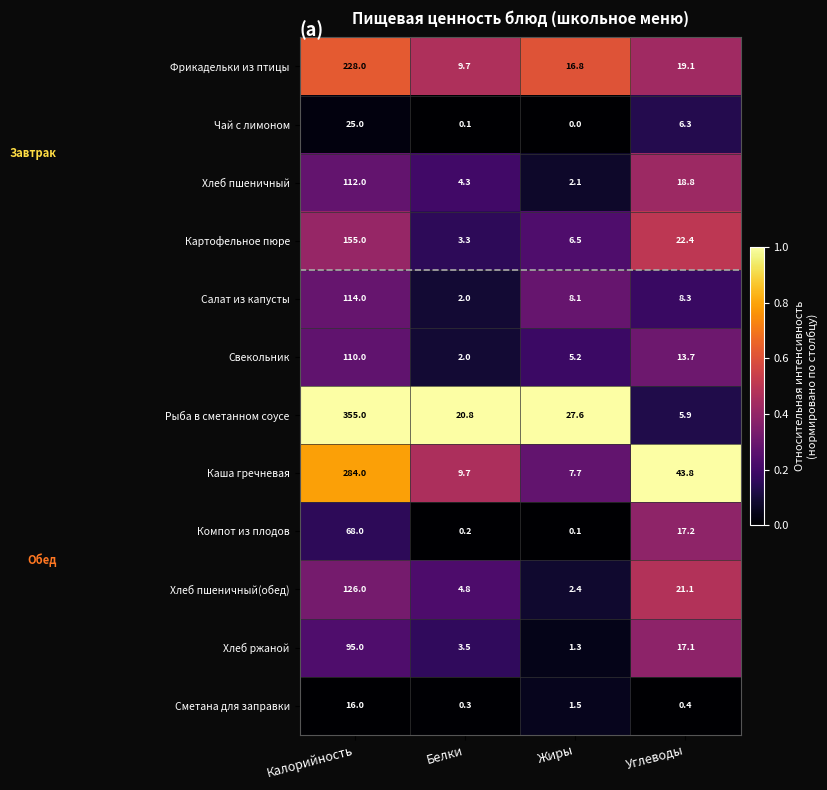

What is the sum of the Рыба в сметанном соусе values at Жиры and Белки?

48.4